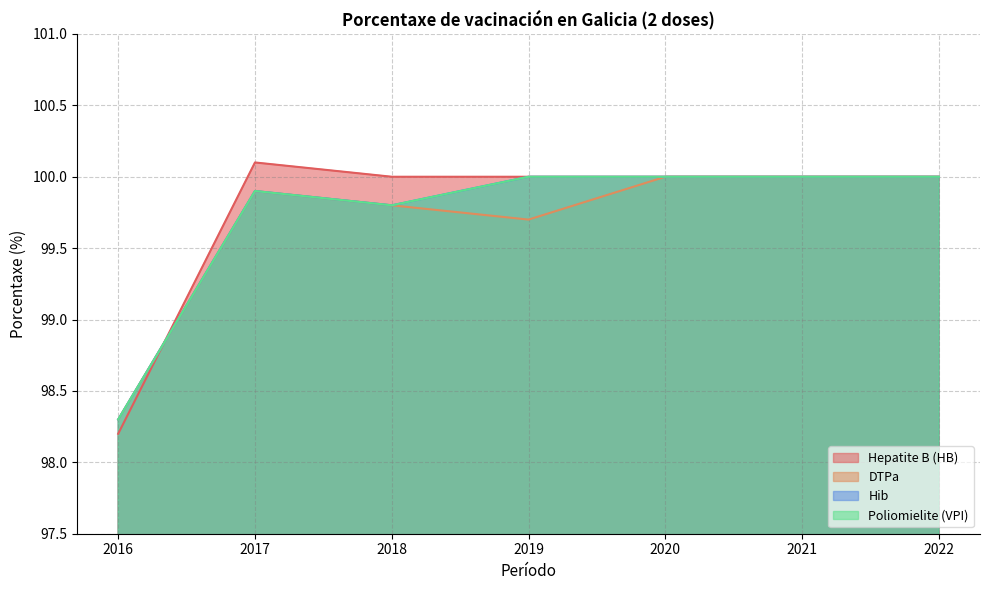

What is the value of the Hib point at the 2nd from the left?

99.9